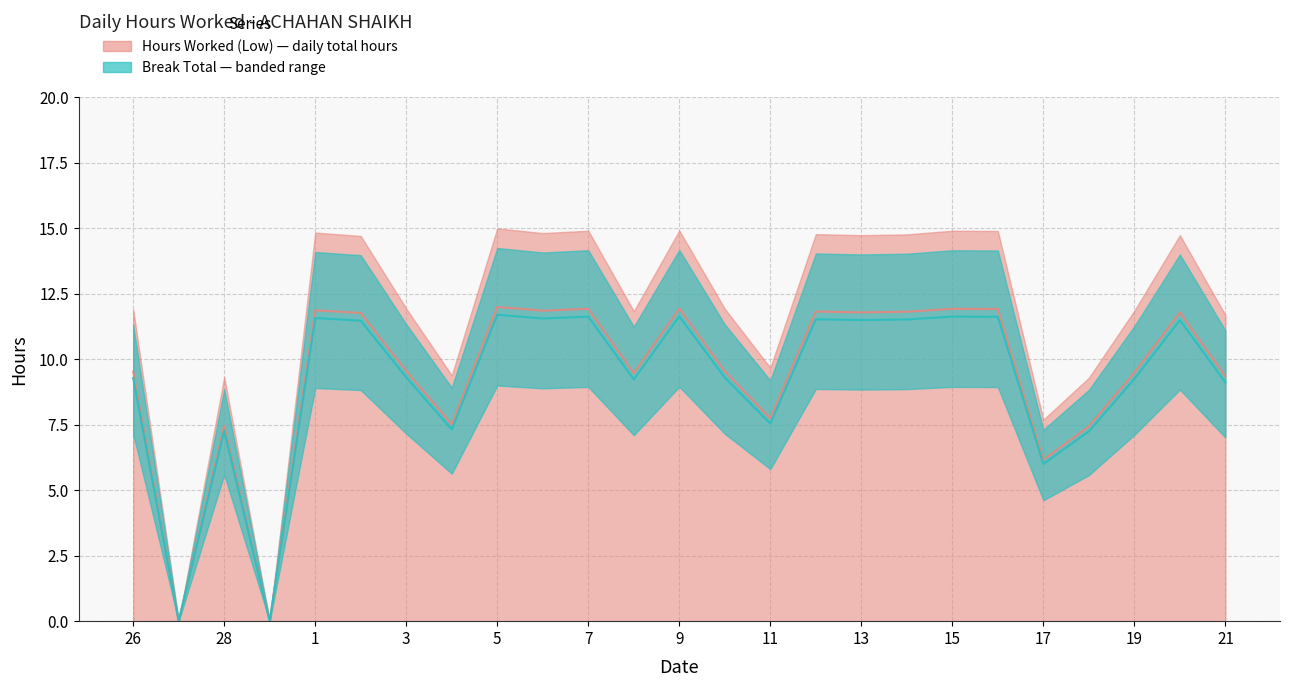

Is it true that the value at 11 is 7.7?

True